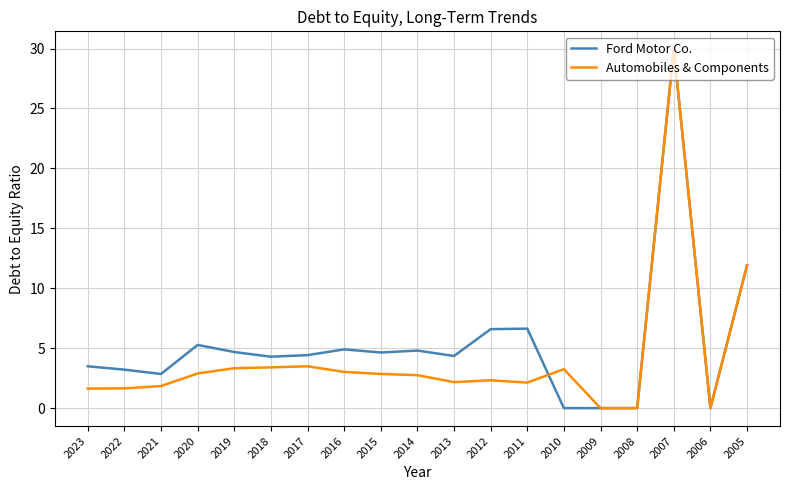

Where is Automobiles & Components nearest to the value 14?

2005